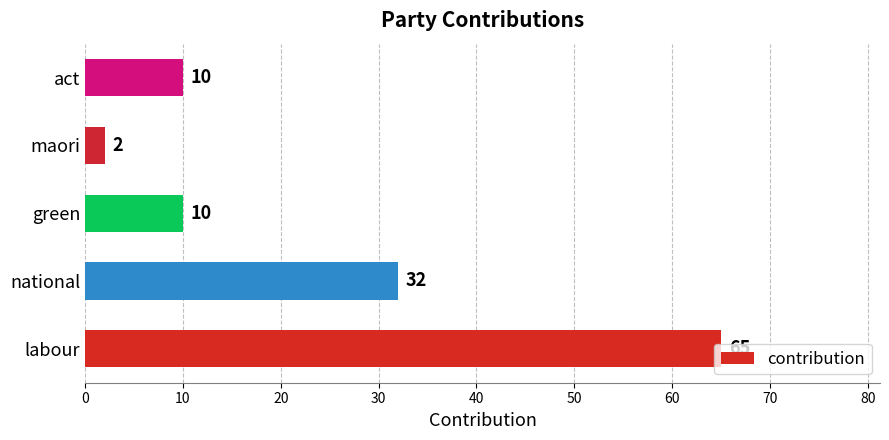

Does the chart contain any negative values?

No